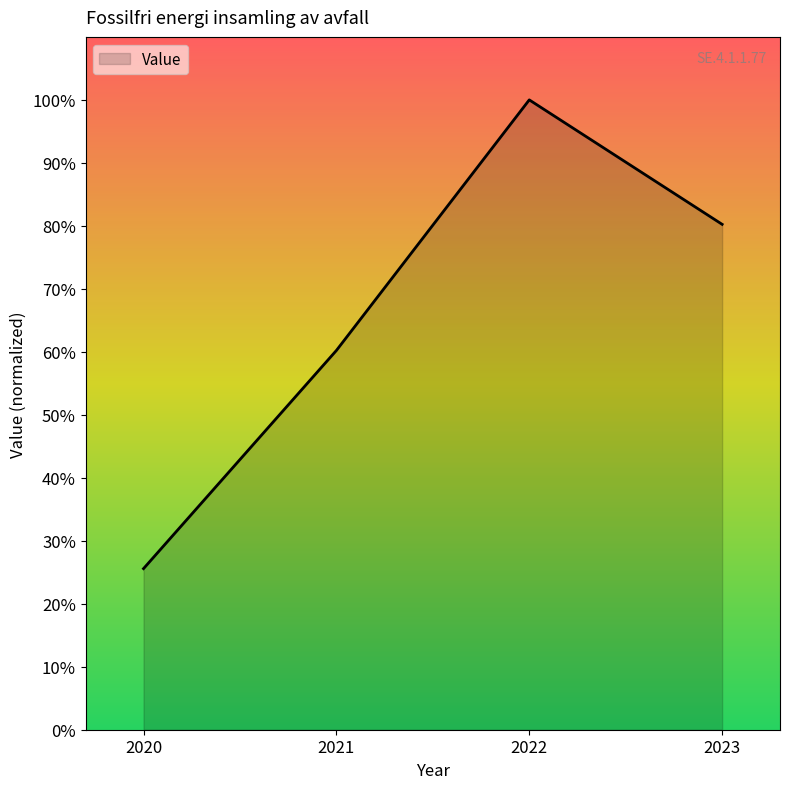

List the labels in order of value, smallest first.

2020, 2021, 2023, 2022